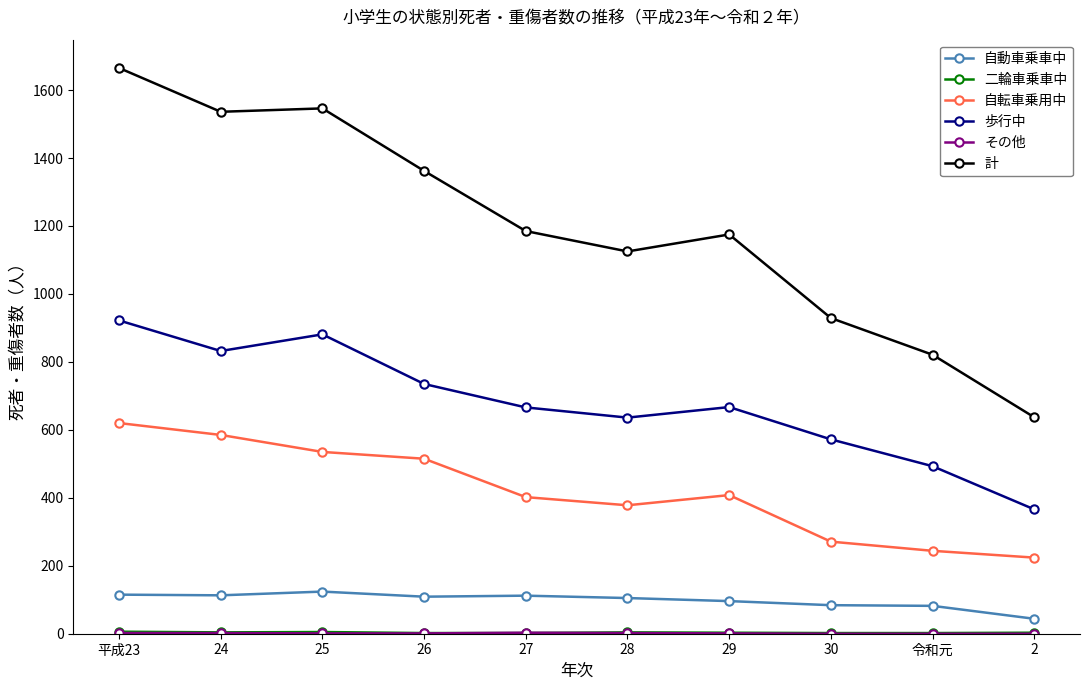

How many values in the 自転車乗用中 series are below 408?

5